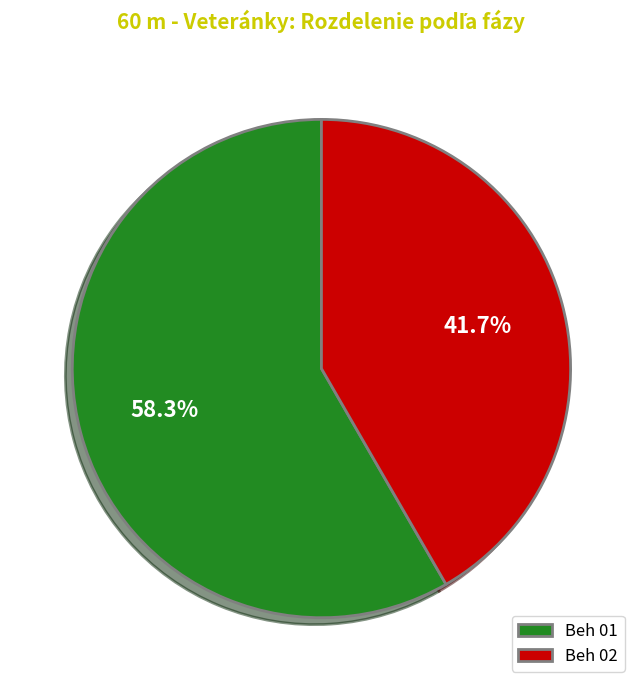

Combined, what portion of the pie is Beh 01 and Beh 02?

100.0%